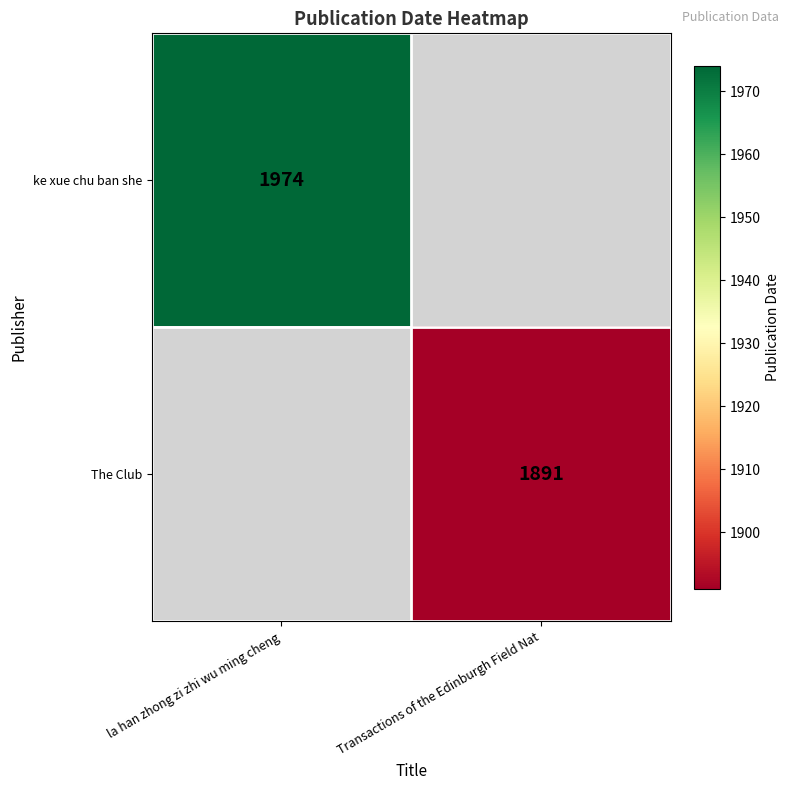

The value of ke xue chu ban she at la han zhong zi zhi wu ming cheng is 1974. True or false?

True